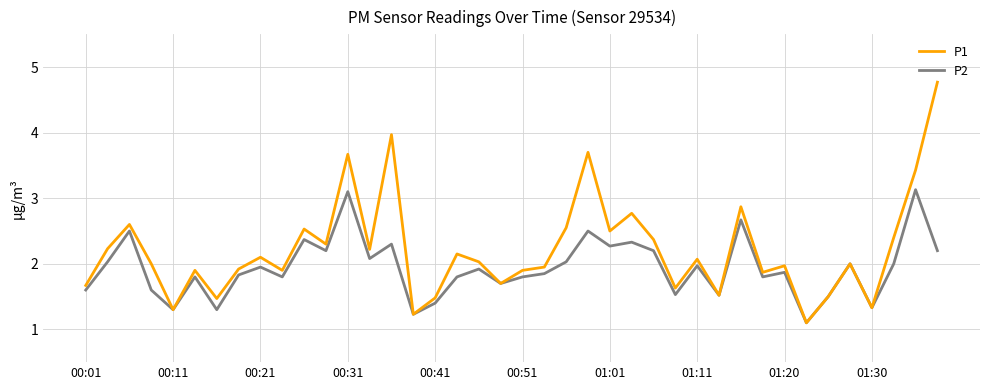

What is the greatest value displayed?

4.8